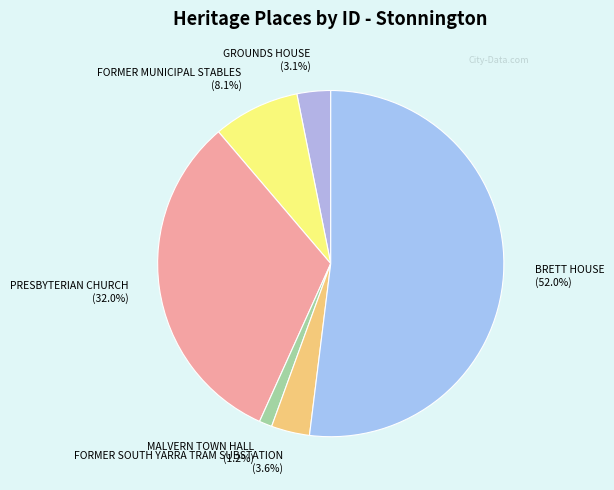

Is it true that BRETT HOUSE is 52% of the pie?

True